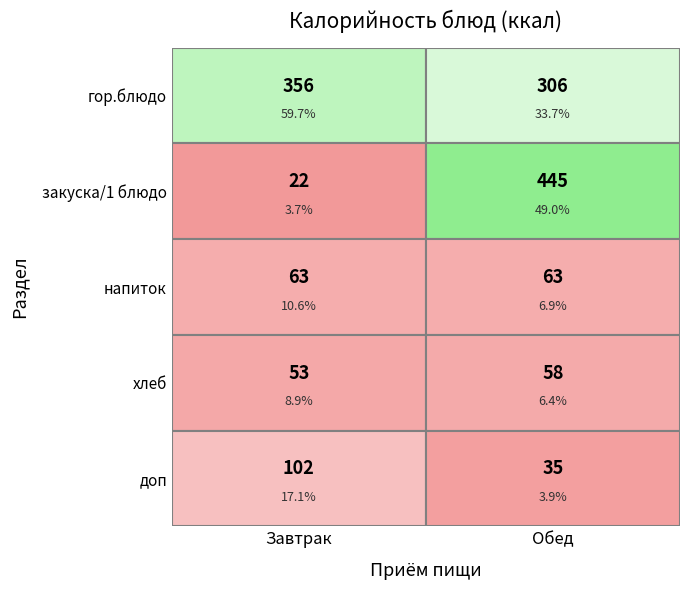

What is the difference between the second highest and second lowest values in the Обед series?

248.0